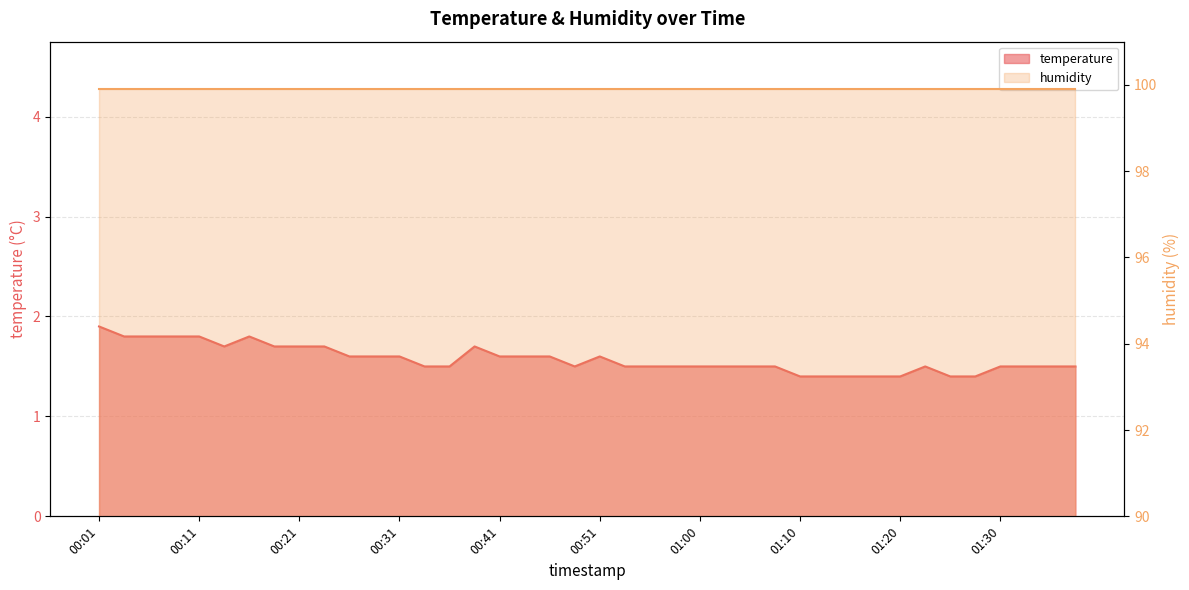

Rank the categories by value from highest to lowest.

00:01, 00:04, 00:06, 00:09, 00:11, 00:16, 00:14, 00:19, 00:21, 00:24, 00:38, 00:26, 00:29, 00:31, 00:41, 00:43, 00:46, 00:51, 00:34, 00:36, 00:48, 00:53, 00:55, 00:58, 01:00, 01:03, 01:05, 01:08, 01:23, 01:30, 01:32, 01:35, 01:37, 01:10, 01:13, 01:15, 01:18, 01:20, 01:25, 01:27